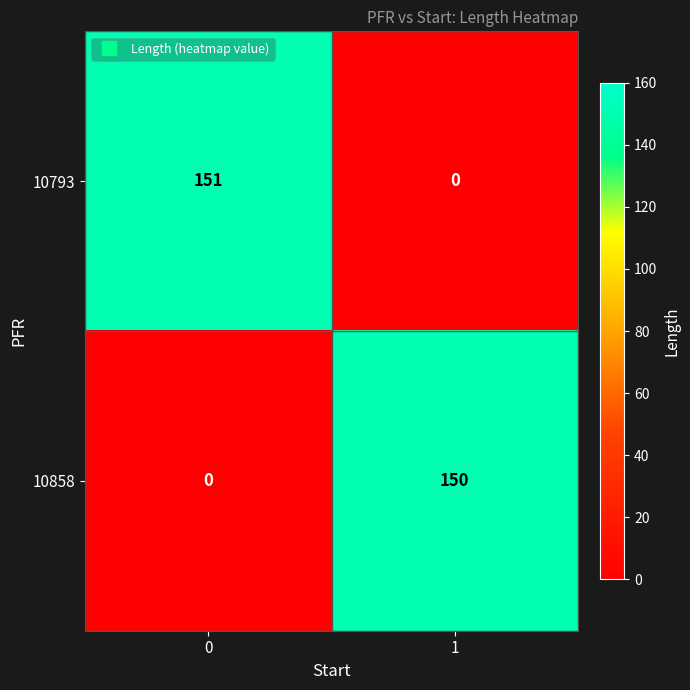

Between 0 and 1, which series saw the biggest shift?

10793